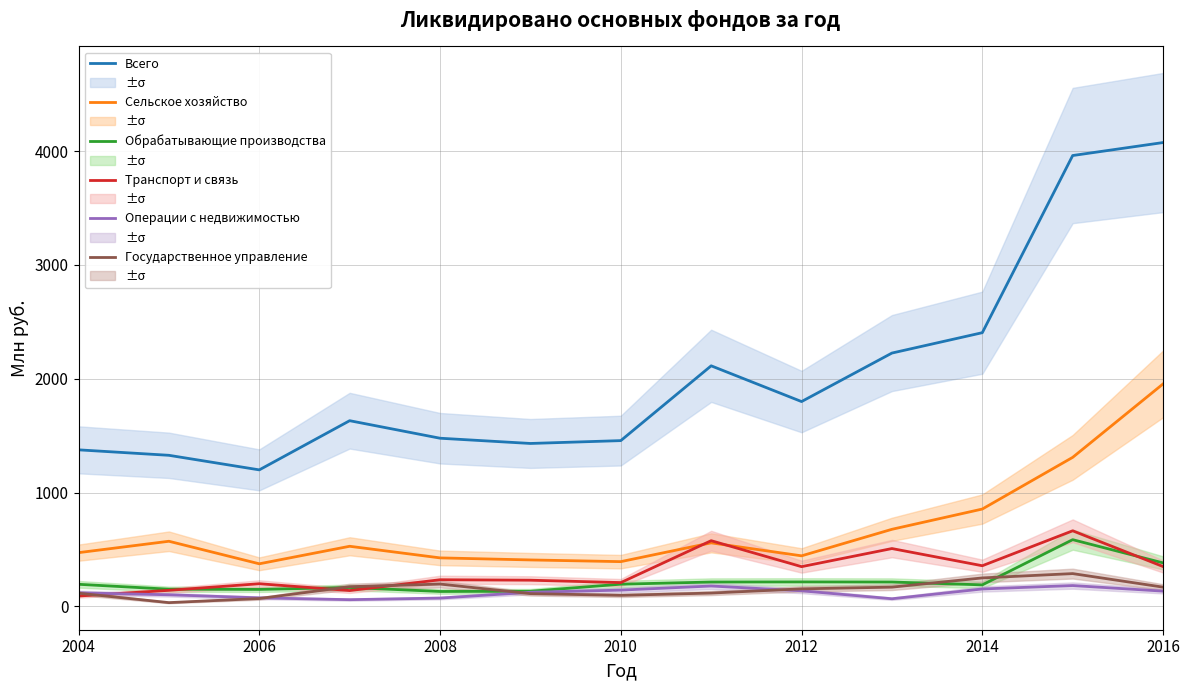

True or false: Всего has more than 1 points higher than both neighbors.

True